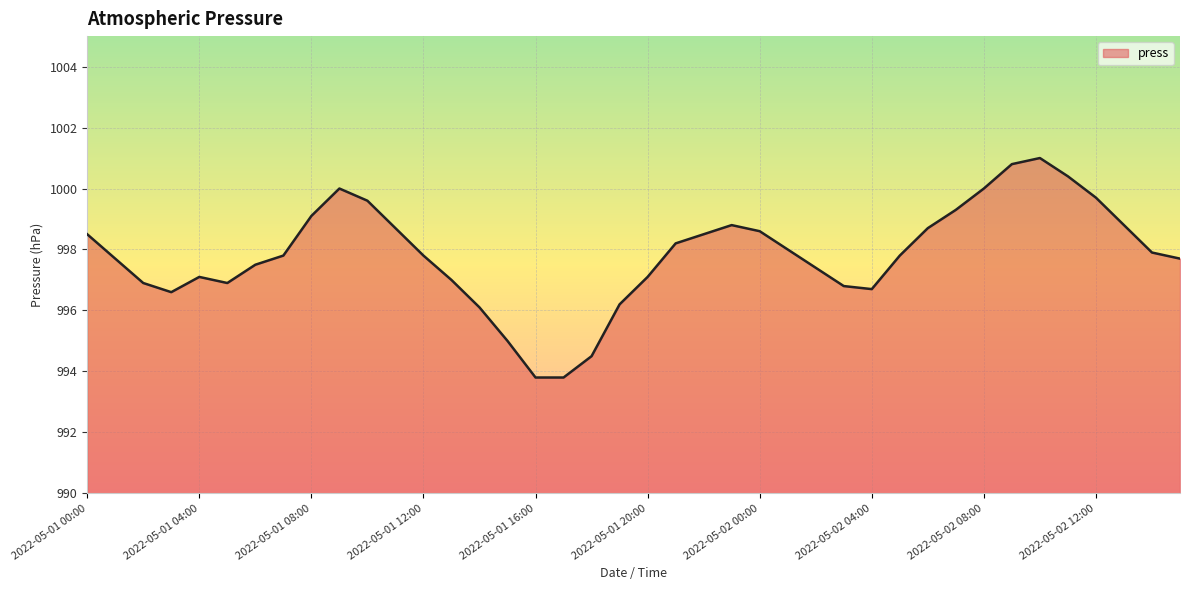

How many lines are shown in the chart?

1